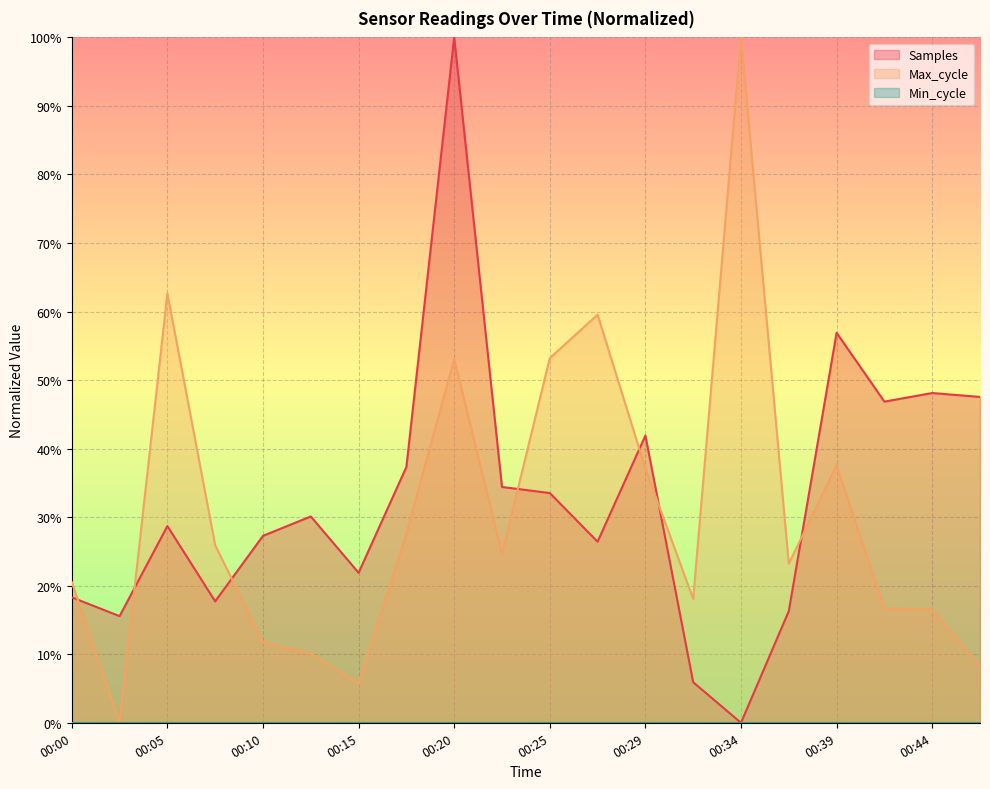

Reading left to right, transcribe all the data shown in this chart.

Samples: 0.2	0.2	0.3	0.2	0.3	0.3	0.2	0.4	1.0	0.3	0.3	0.3	0.4	0.1	0.0	0.2	0.6	0.5	0.5	0.5
Max_cycle: 0.2	0.0	0.6	0.3	0.1	0.1	0.1	0.3	0.5	0.2	0.5	0.6	0.4	0.2	1.0	0.2	0.4	0.2	0.2	0.1